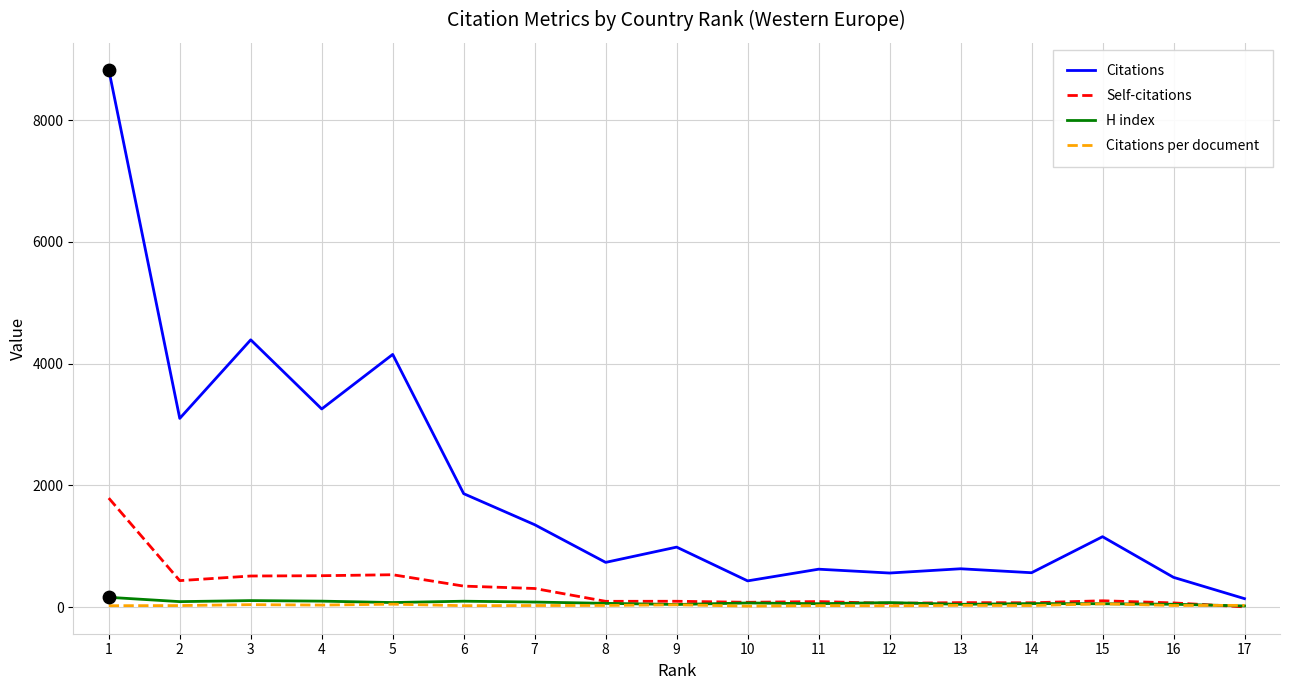

Is the value of Citations at 4 greater than the value of Self-citations at 3?

Yes